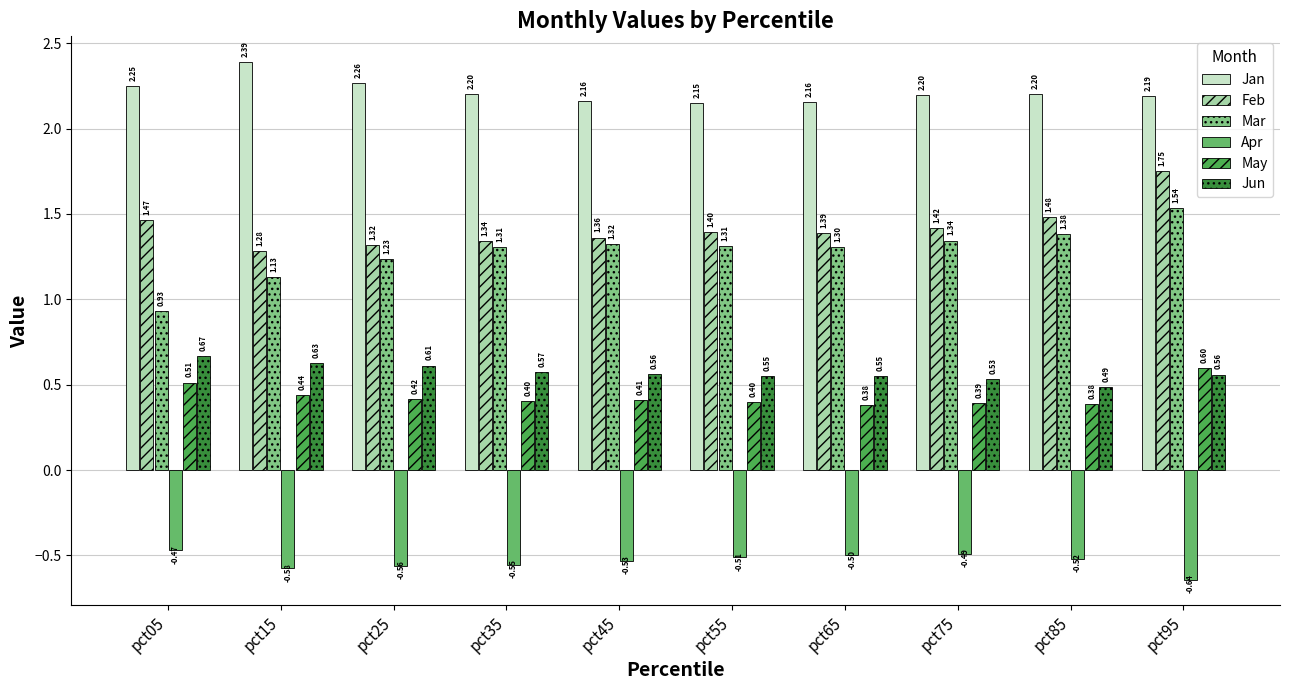

At which label does Mar reach its peak?

pct95